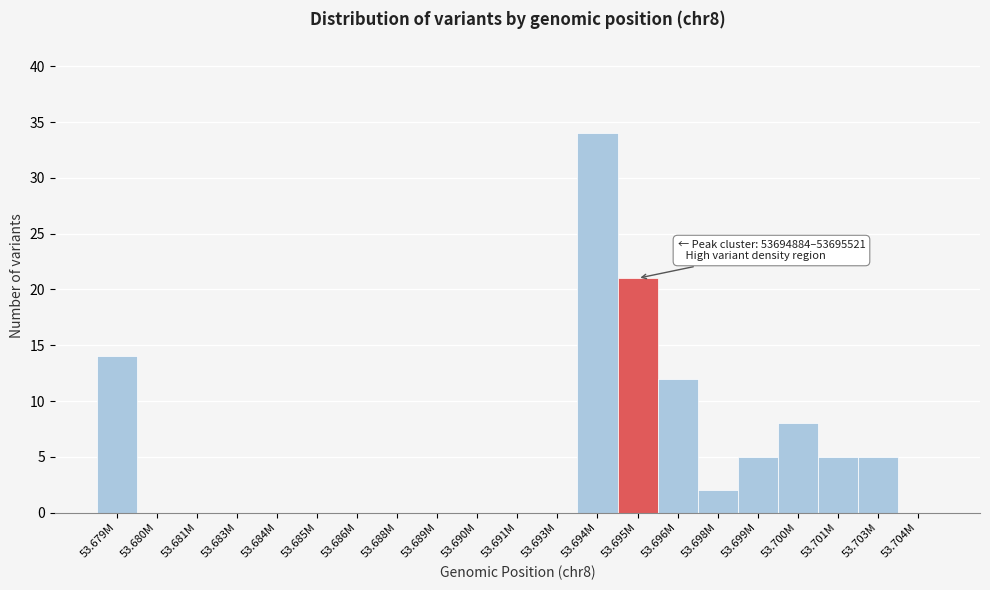

Reading left to right, list all the values displayed in this chart.

53.679M=14	53.680M=0	53.681M=0	53.683M=0	53.684M=0	53.685M=0	53.686M=0	53.688M=0	53.689M=0	53.690M=0	53.691M=0	53.693M=0	53.694M=34	53.695M=21	53.696M=12	53.698M=2	53.699M=5	53.700M=8	53.701M=5	53.703M=5	53.704M=0